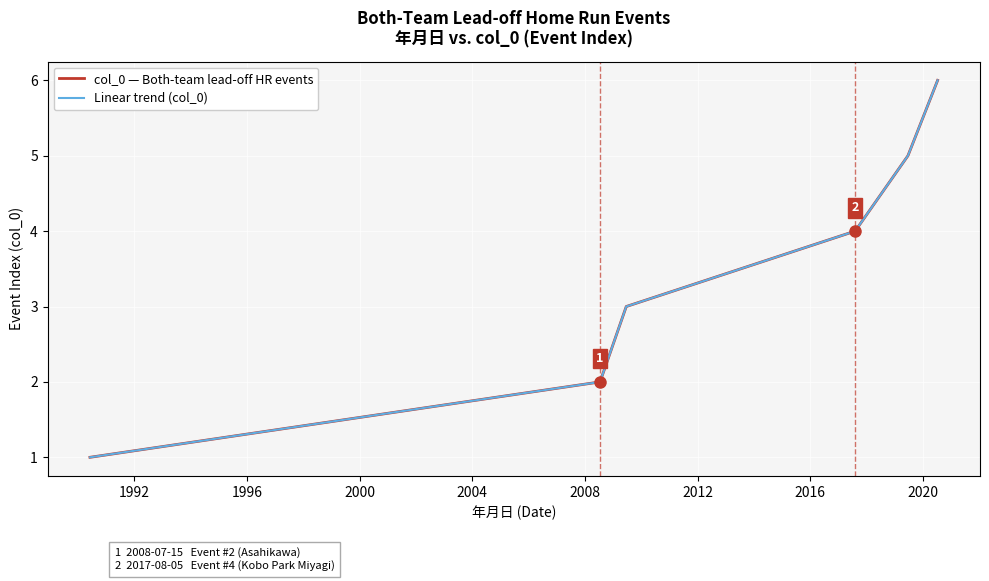

At how many categories does at least one series exceed 2?

4